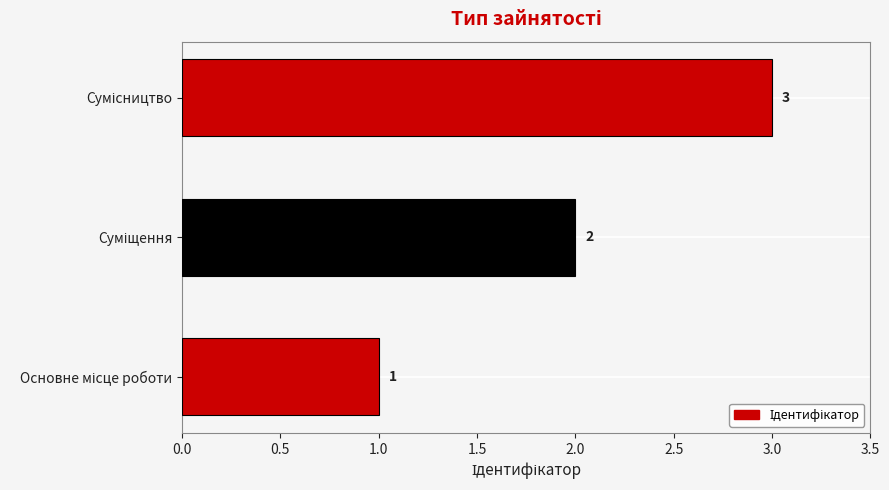

What is the difference between the second highest and minimum values?

1